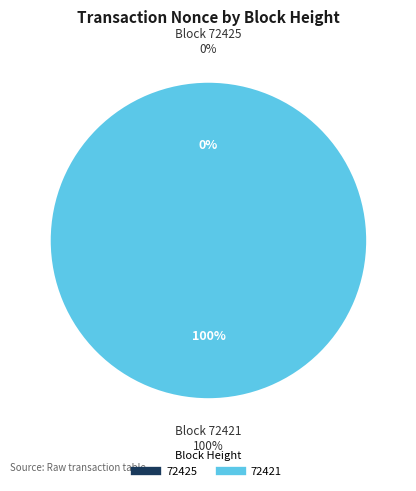

To the nearest percent, what is the difference between the largest and smallest slice percentages?

100%